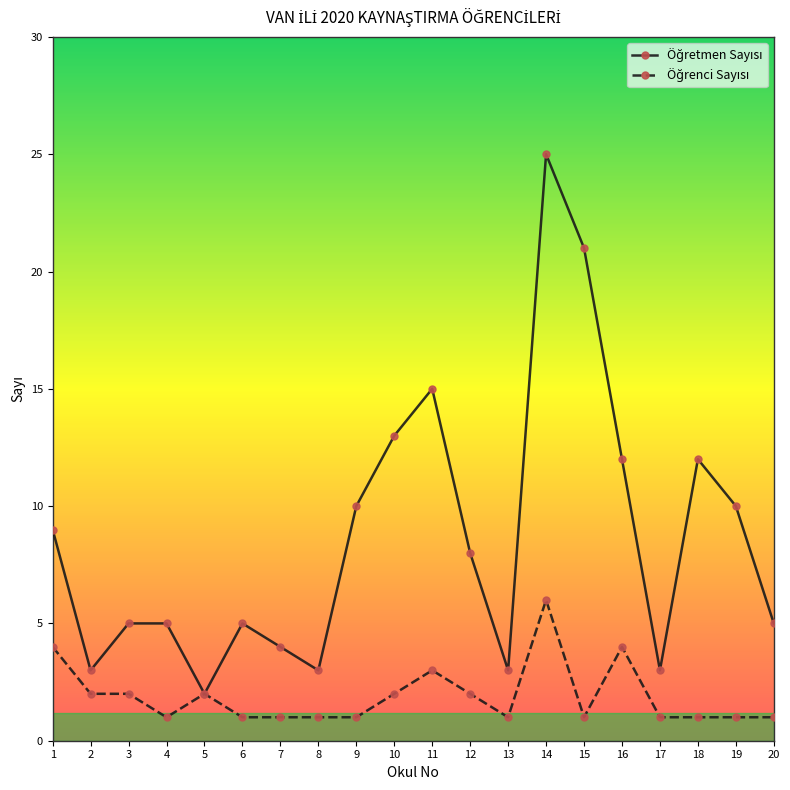

Which label corresponds to the largest value in the chart?

14